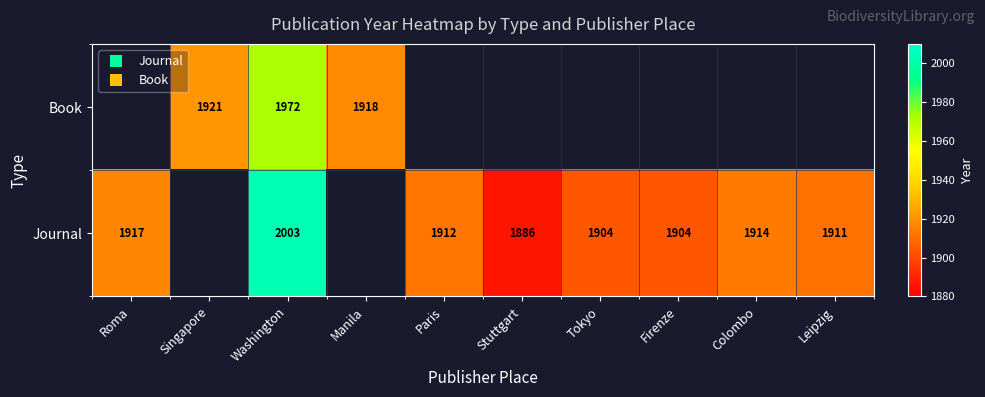

What is the sum of the Journal values at Paris and Colombo?

3826.0